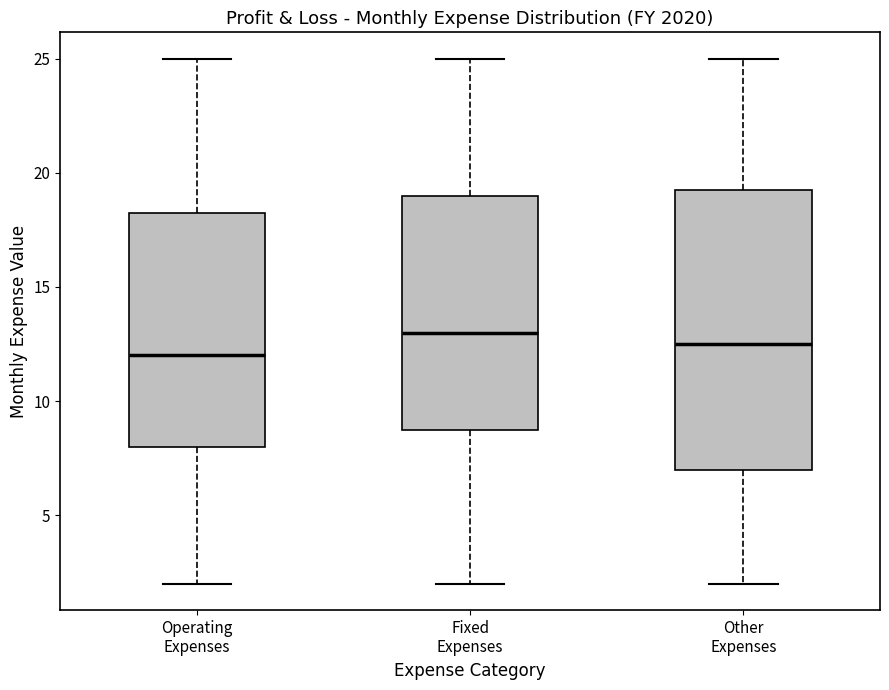

Where is the upper edge of the box for Operating Expenses on the y-axis? The values are not printed on the chart, so give them approximately, as read against the axis.

18.5